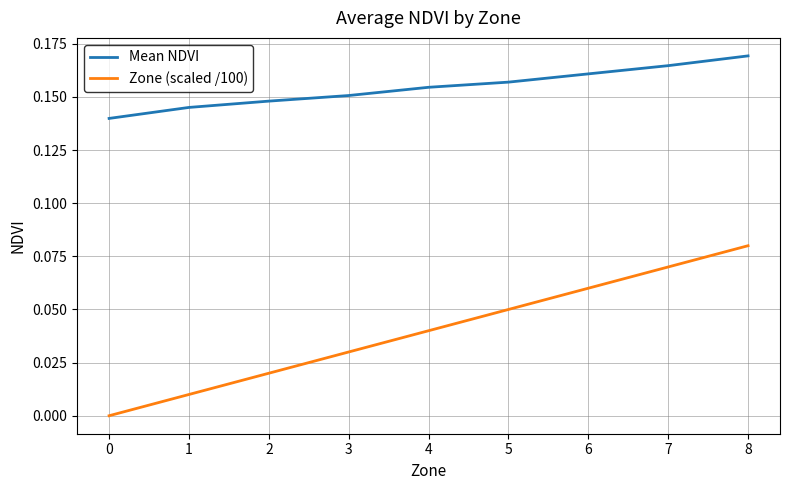

At how many categories does at least one series exceed 0?

9